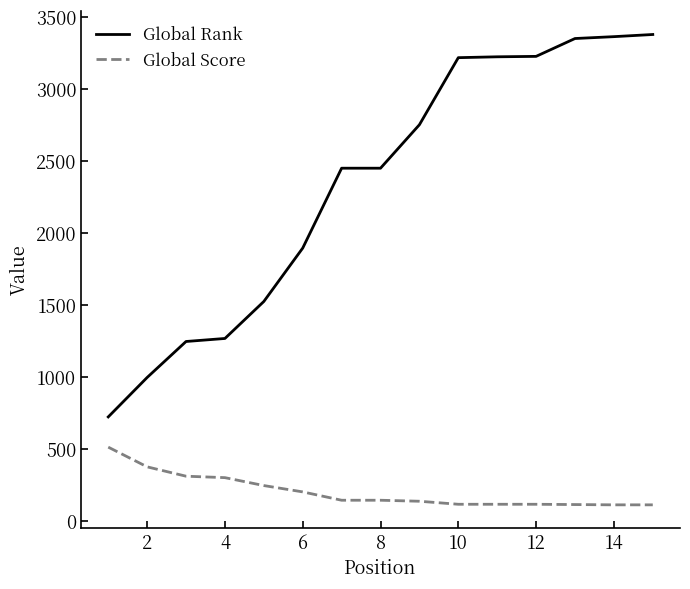

True or false: Global Rank and Global Score intersect in this chart.

False